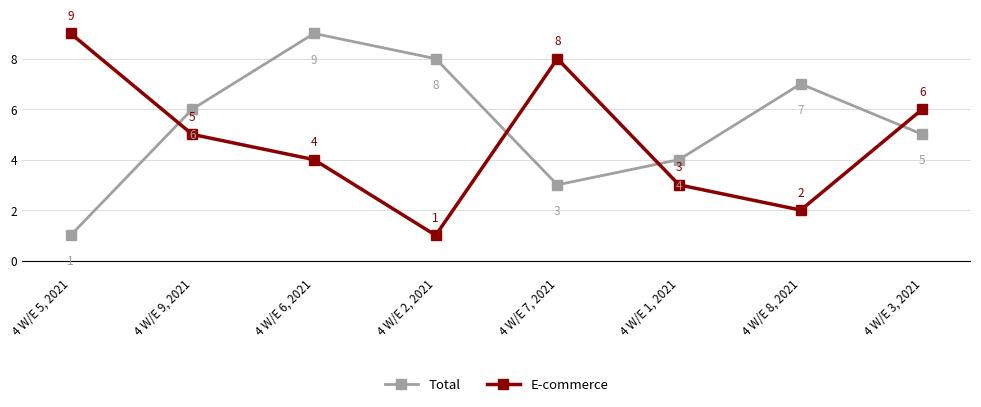

At 4 W/E 7, 2021, list the series in order from largest to smallest.

E-commerce, Total